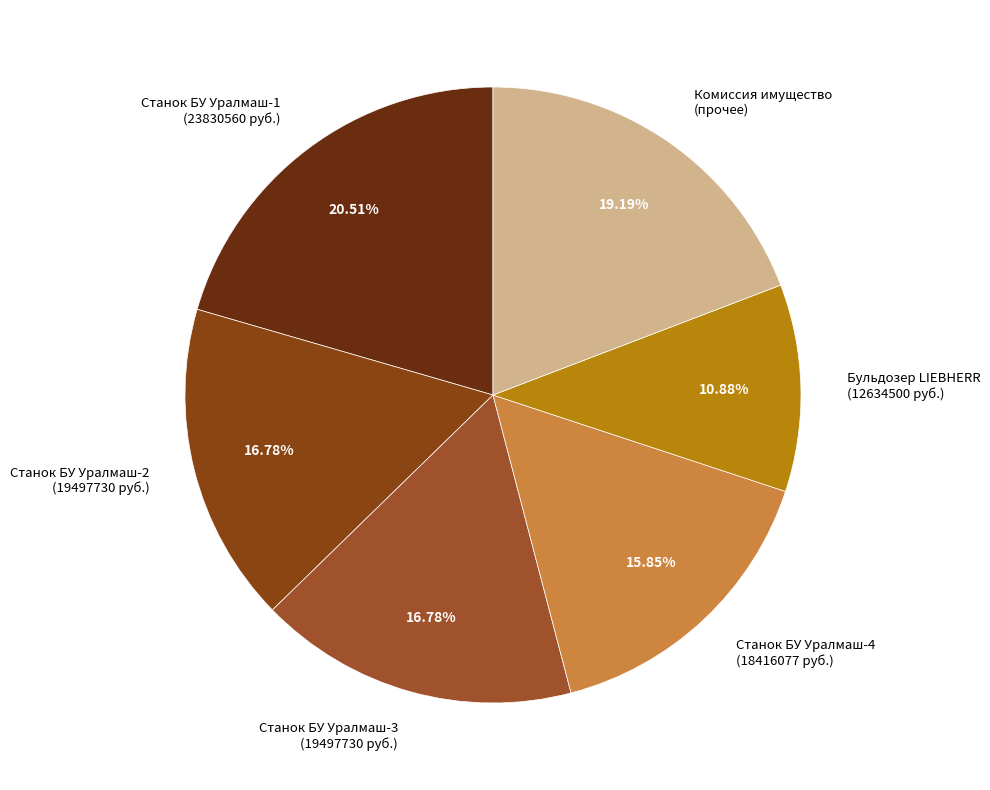

What is the smallest slice in the pie chart?

Бульдозер LIEBHERR